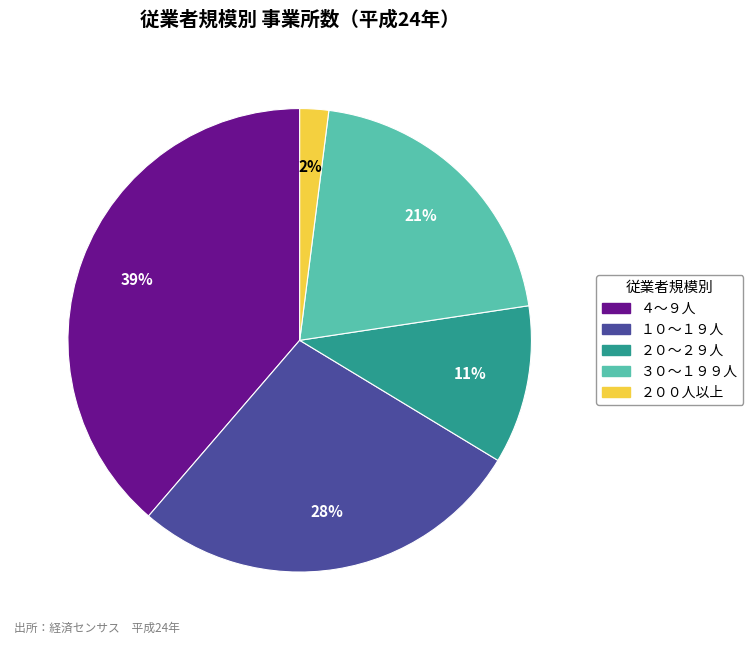

To the nearest percent, what portion does ２００人以上 represent?

2%